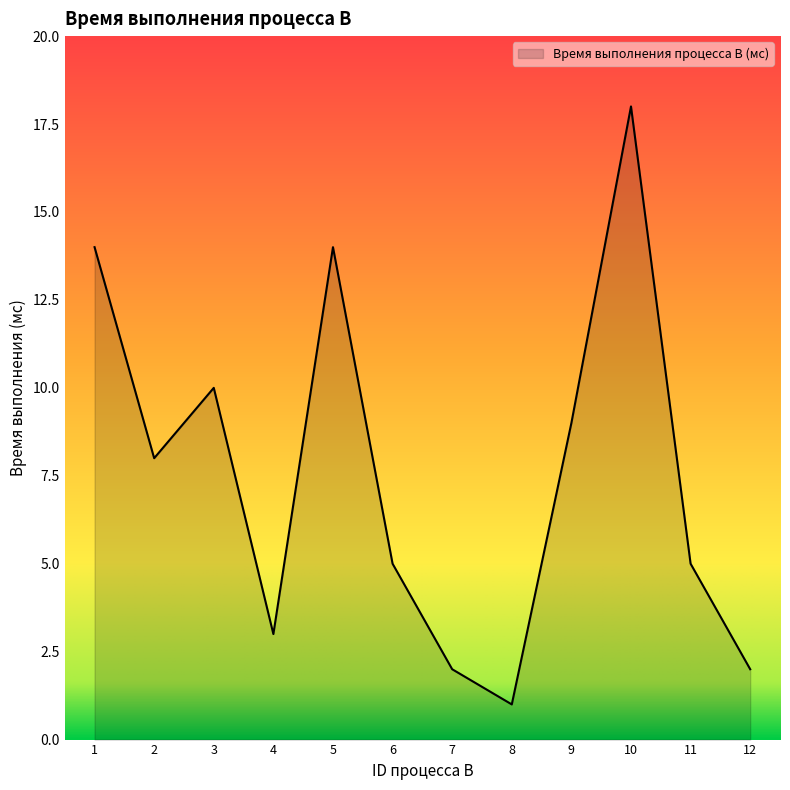

What is the smallest value displayed?

1